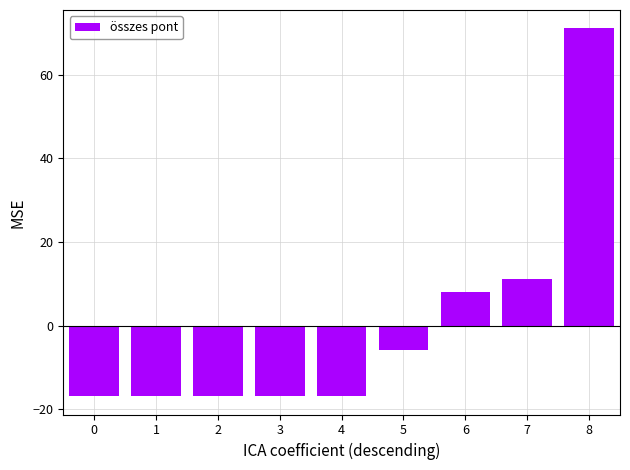

What is the minimum value shown in the chart?

-16.9